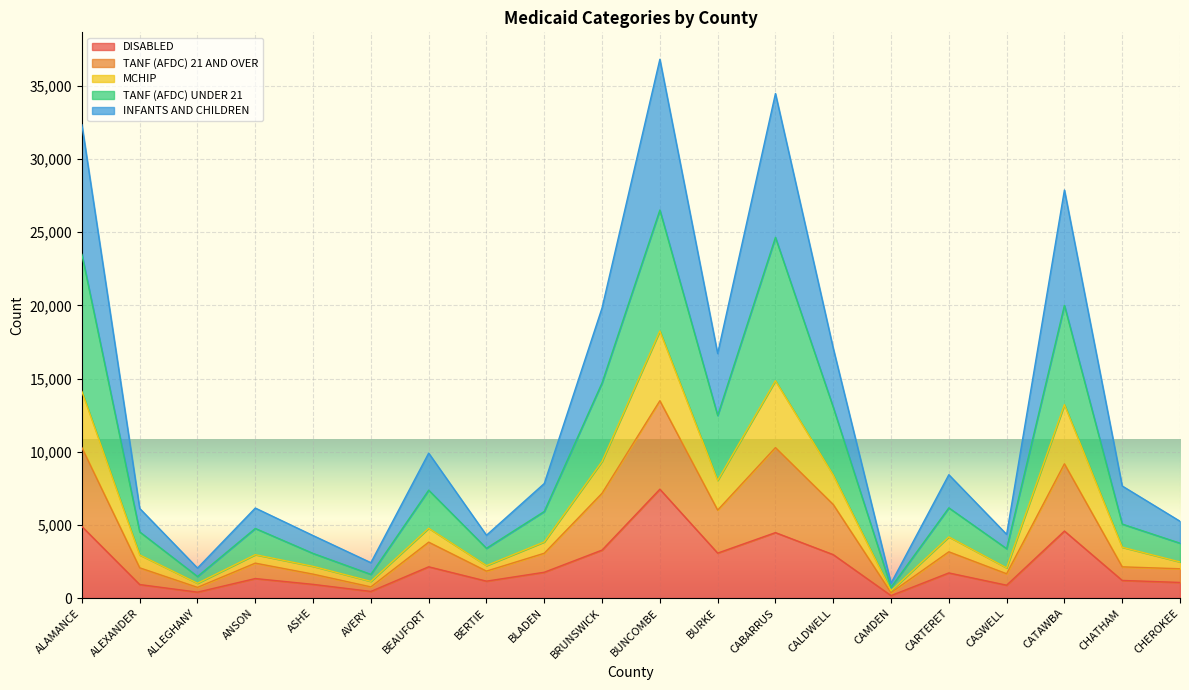

True or false: TANF (AFDC) 21 AND OVER and DISABLED intersect in this chart.

False